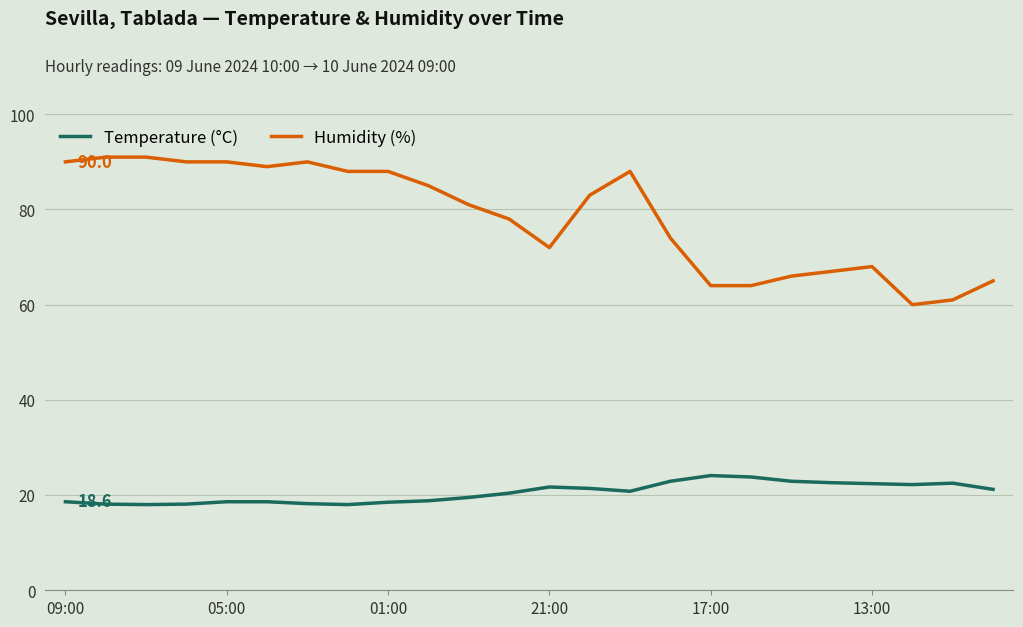

List the series in order of their overall mean, lowest first.

Temperature (°C), Humidity (%)